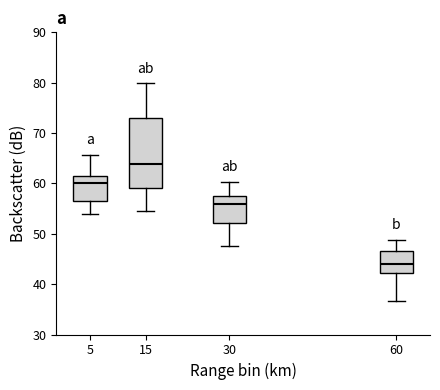

Which box's median line is the highest?

15